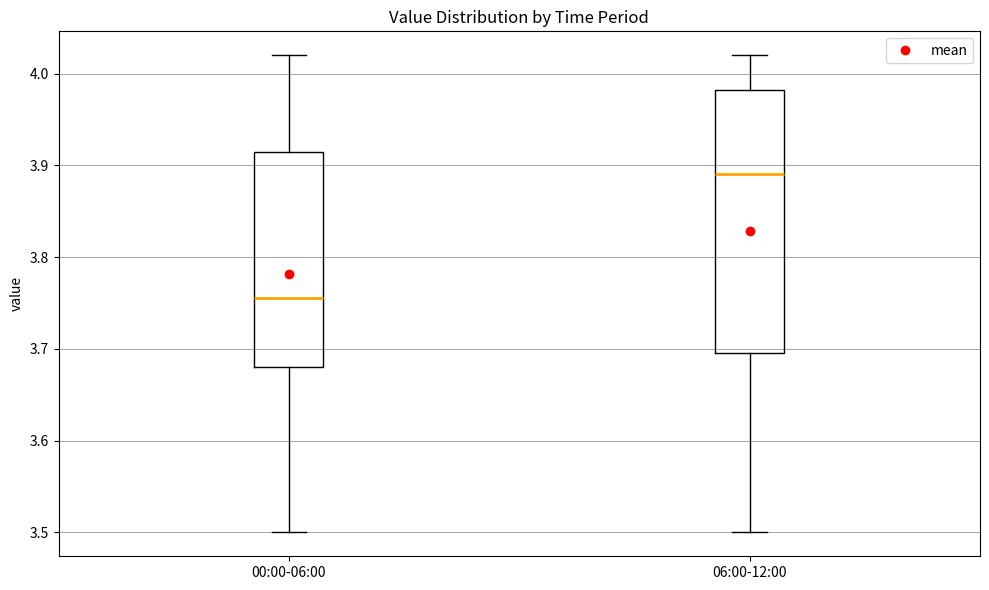

Which box's median line is the highest?

06:00-12:00